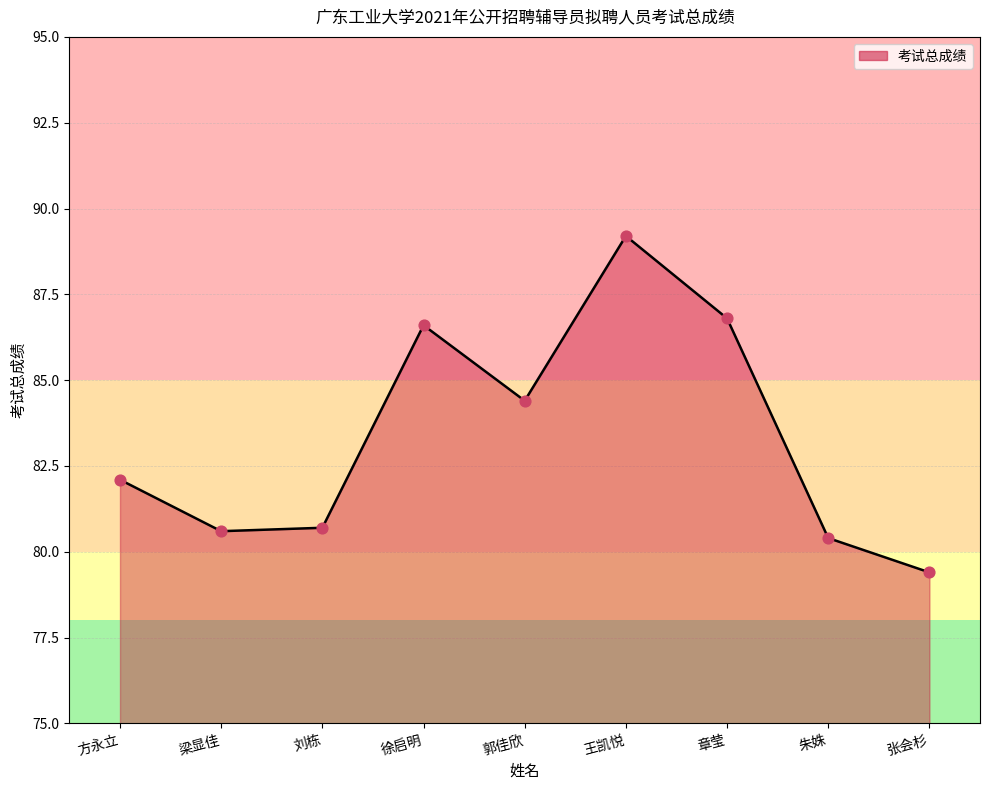

What is the change in value from 朱姝 to 张会杉?

-1.0